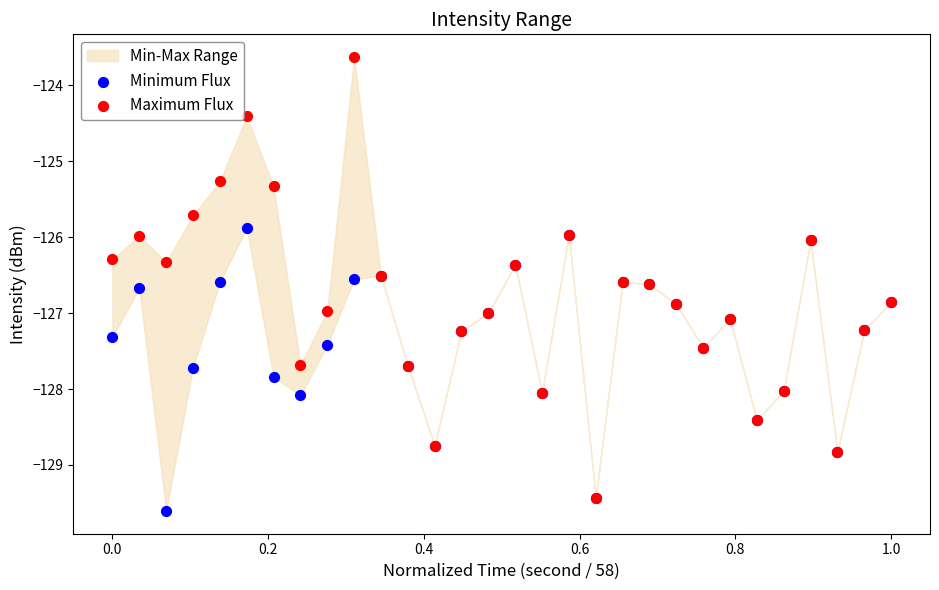

Which series contains the highest Y value?

Maximum Flux